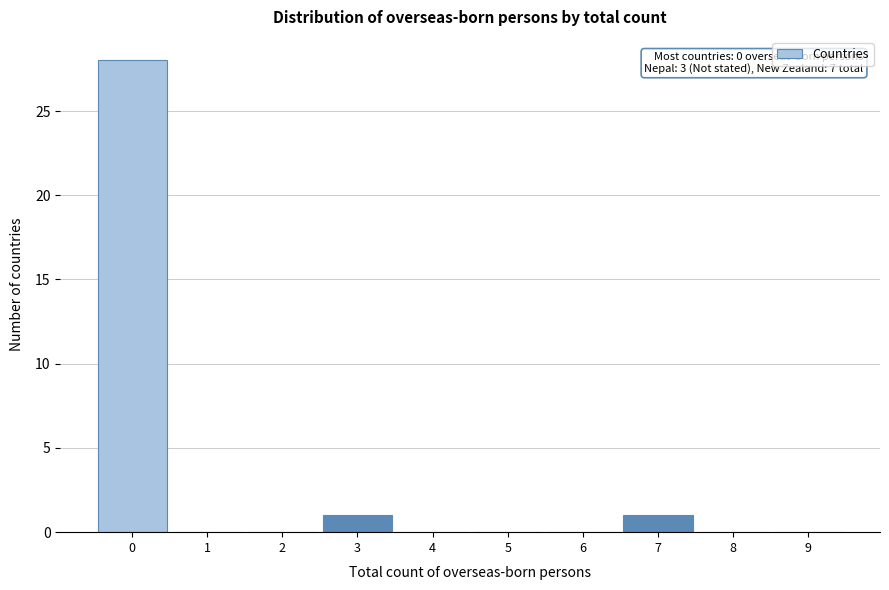

Reading right to left, list all the values displayed in this chart.

9=0	8=0	7=1	6=0	5=0	4=0	3=1	2=0	1=0	0=28